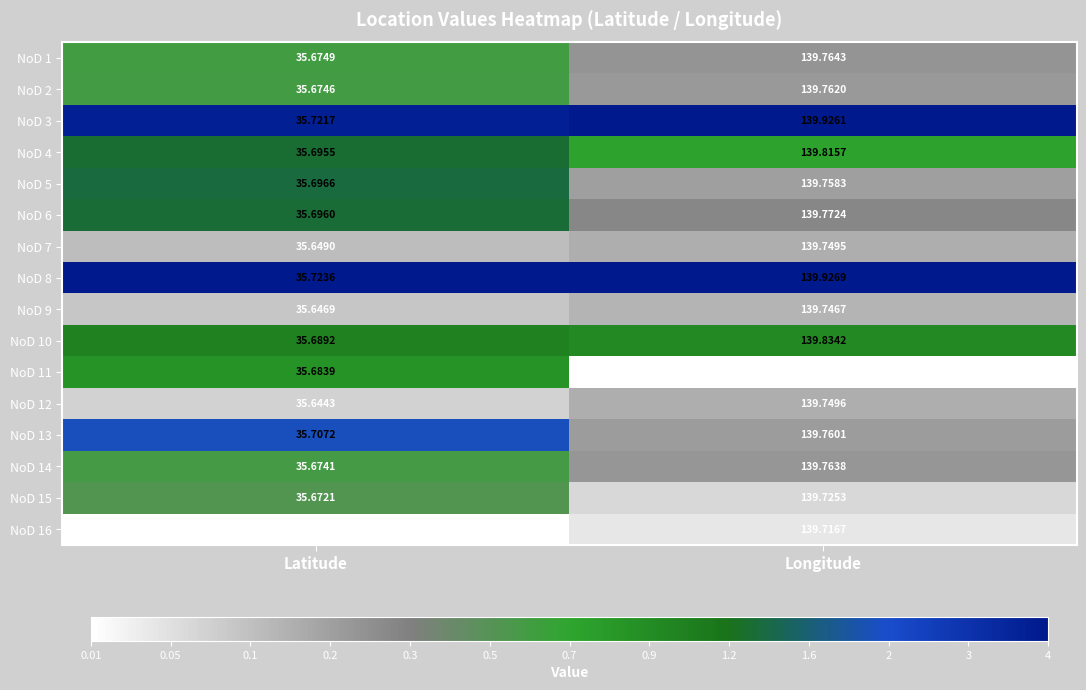

List the series in order of their peak value, lowest first.

NoD 11, NoD 16, NoD 15, NoD 9, NoD 7, NoD 12, NoD 5, NoD 13, NoD 2, NoD 14, NoD 1, NoD 6, NoD 4, NoD 10, NoD 3, NoD 8